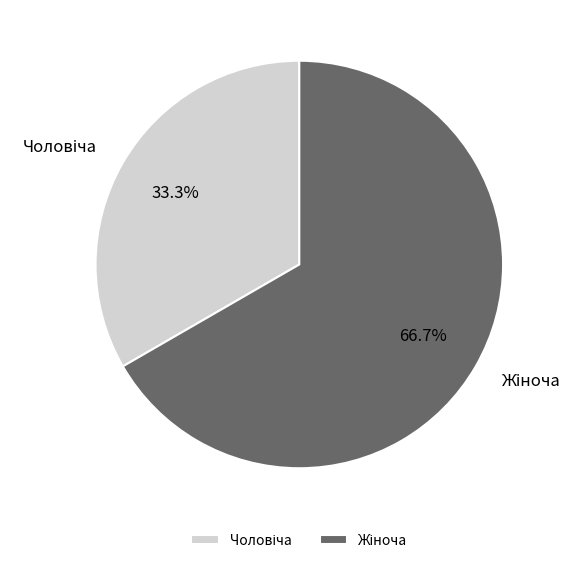

How many slices are in this pie chart?

2